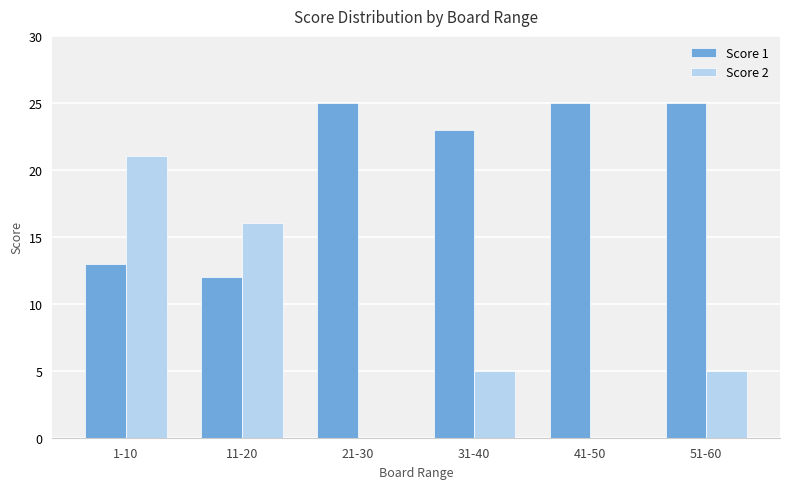

Is the value of Score 2 at 51-60 greater than the value of Score 1 at 51-60?

No